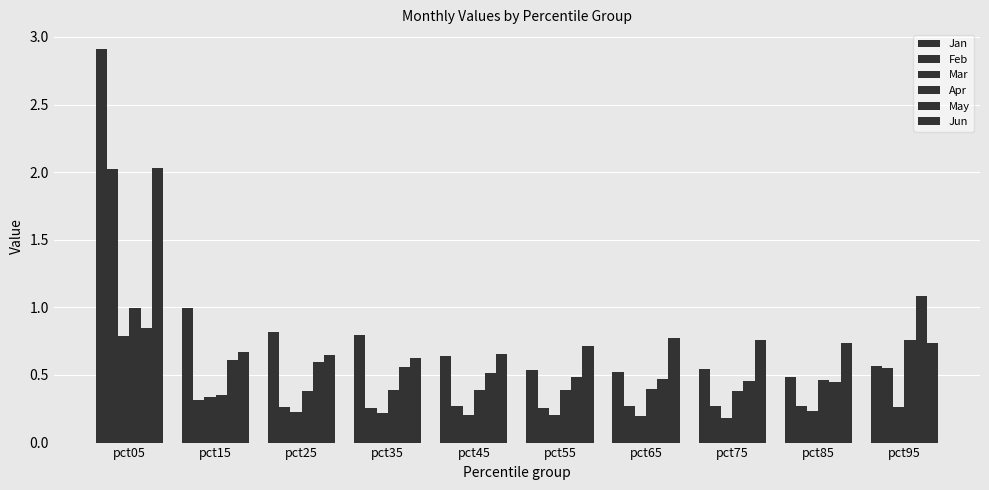

Which series has the widest spread of values?

Jan